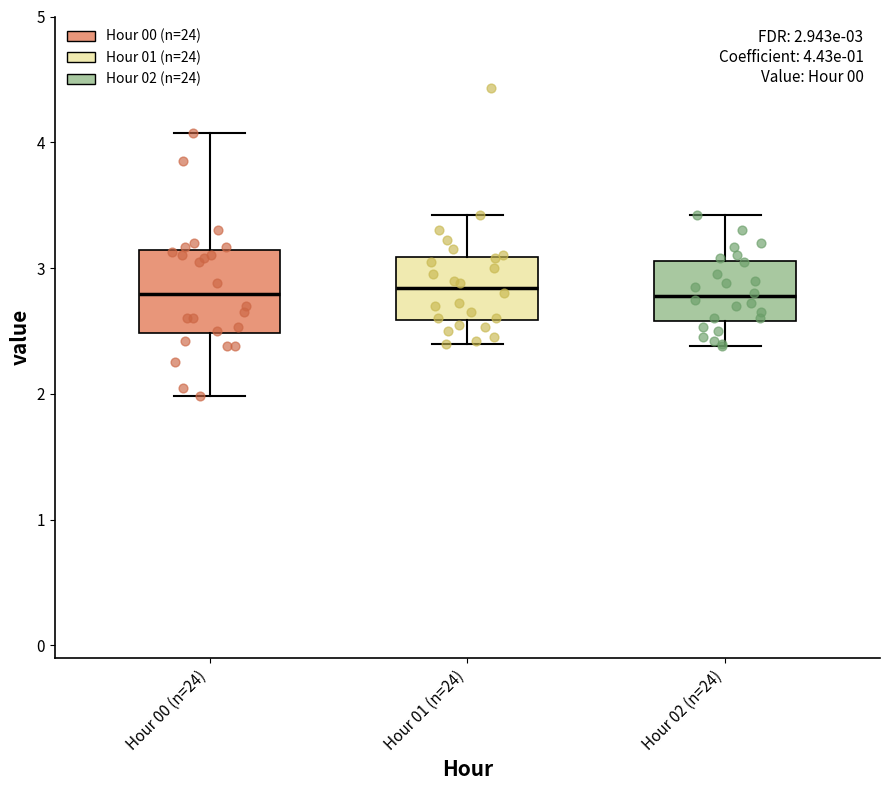

Which box is the tallest, from its lower edge to its upper edge?

Hour 00 (n=24)